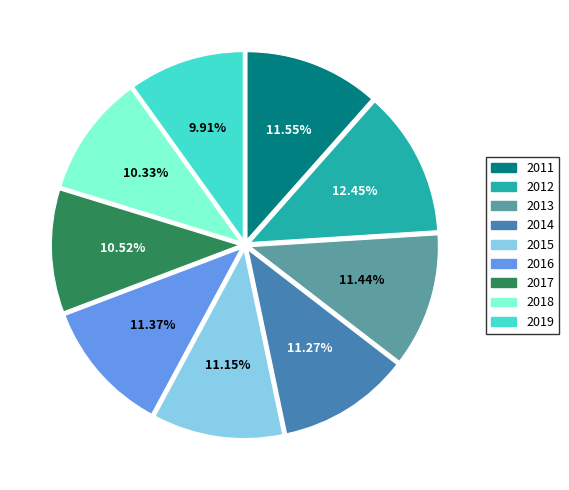

To the nearest percent, what percentage of the pie is 2011?

12%